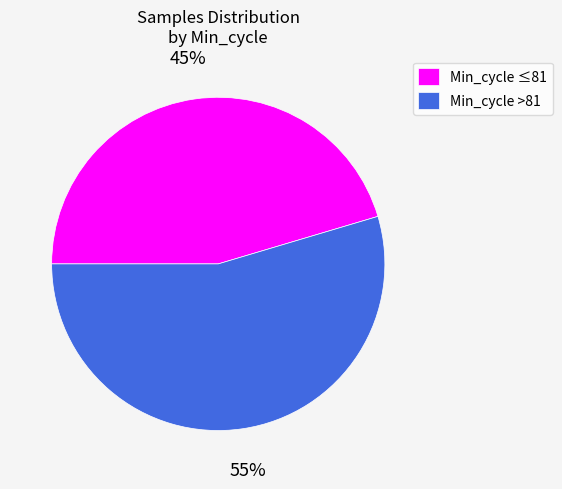

The Min_cycle ≤81 slice represents 45% of the pie. True or false?

True